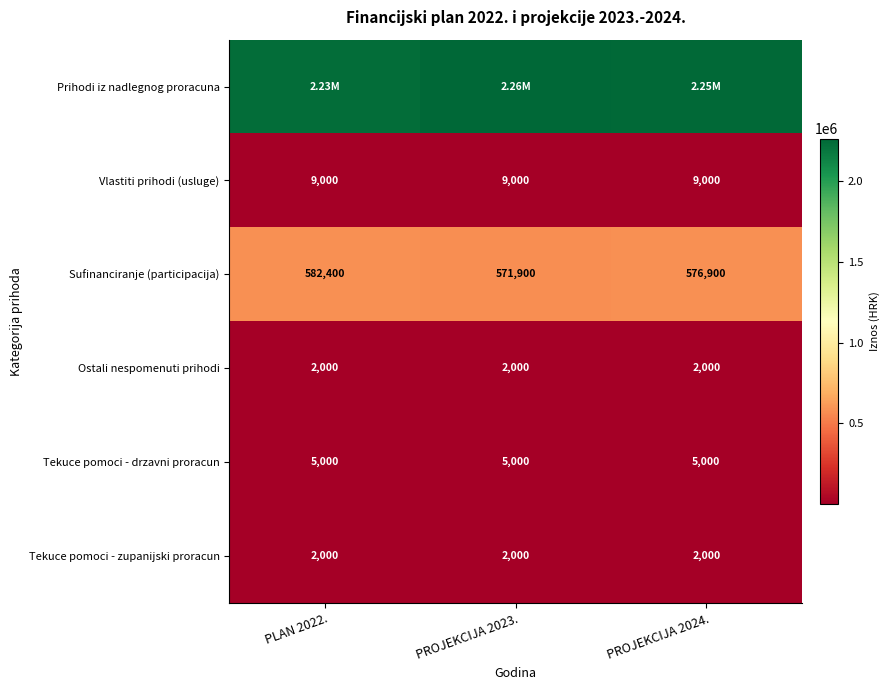

The Vlastiti prihodi (usluge) series shows 9000 at PROJEKCIJA 2023.. True or false?

True